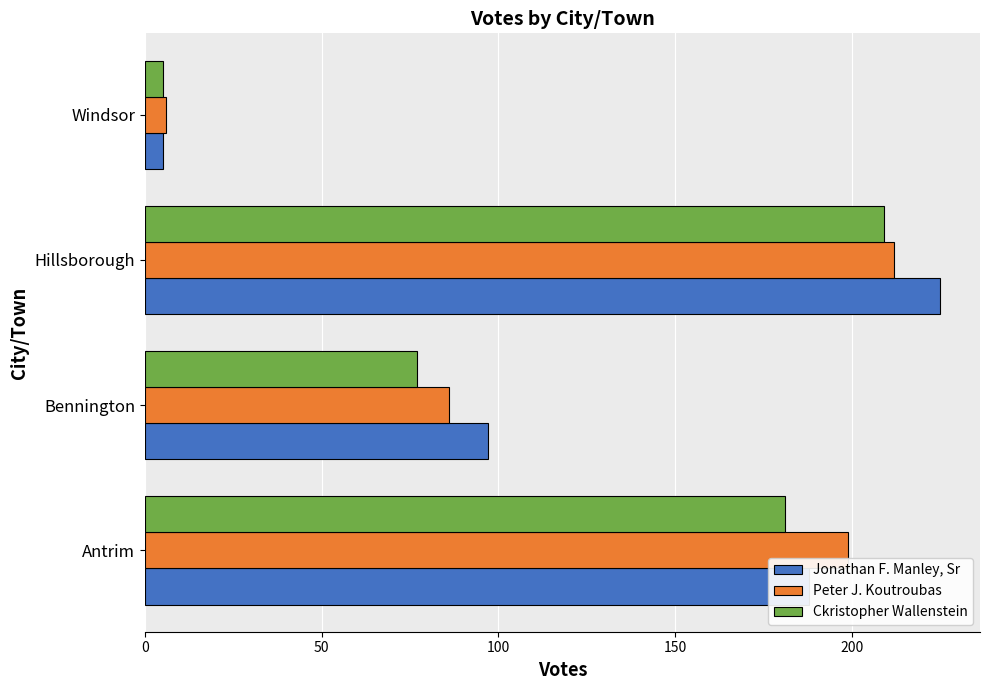

Which series has the largest range (max minus min)?

Jonathan F. Manley, Sr